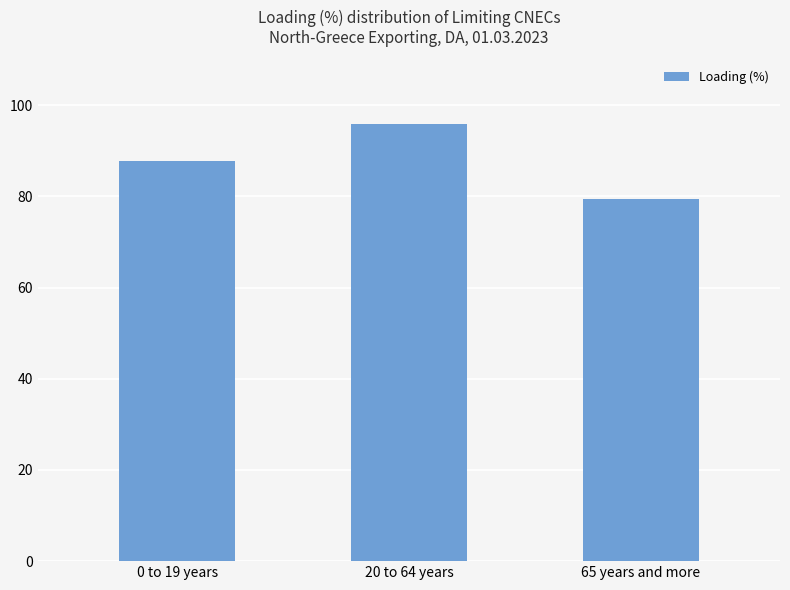

Reading left to right, what are all the values shown in this chart?

87.7	95.8	79.3